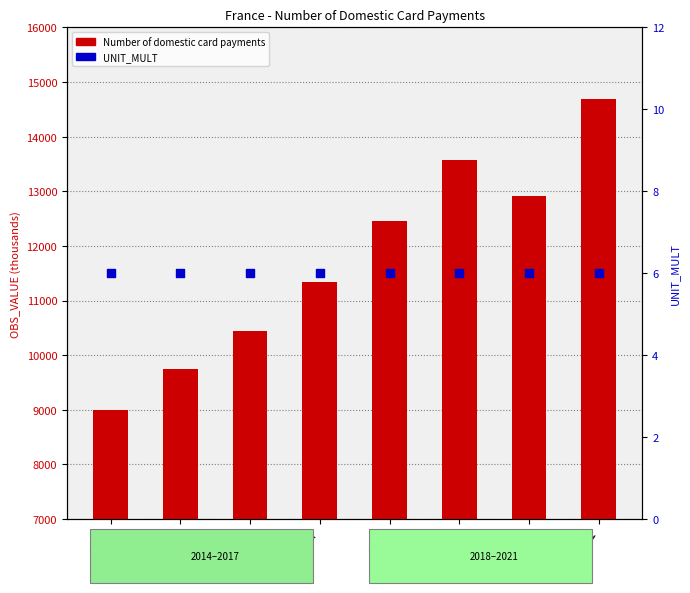

At how many categories does at least one series exceed 6226?

8